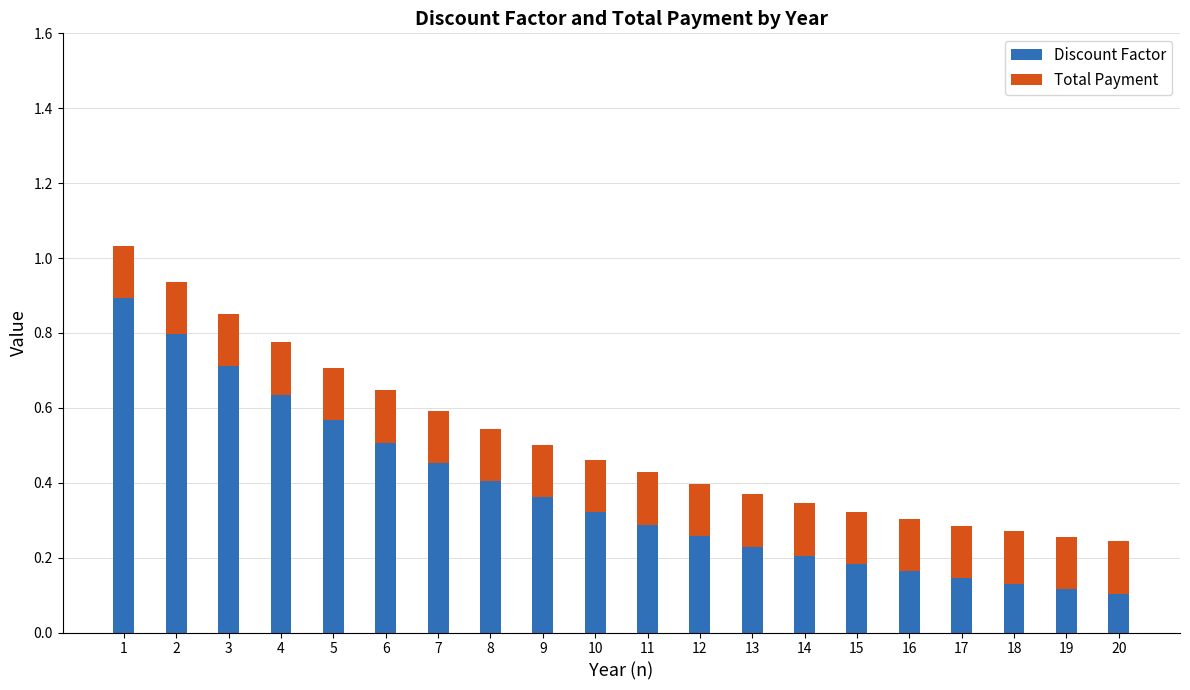

Count the Discount Factor values in the range 0 to 1.

20